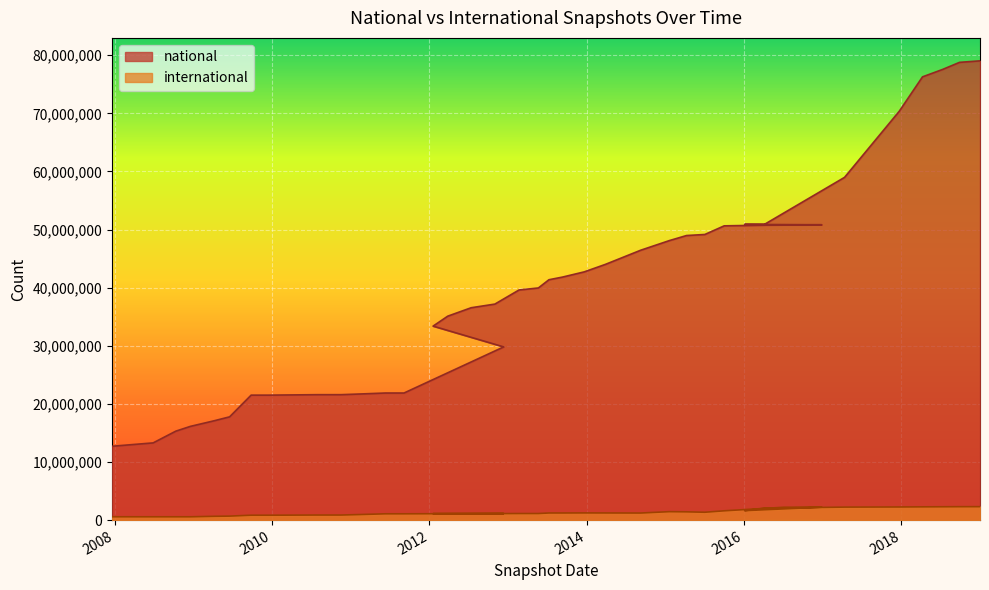

At which category does international reach its first local valley?

2008-06-27